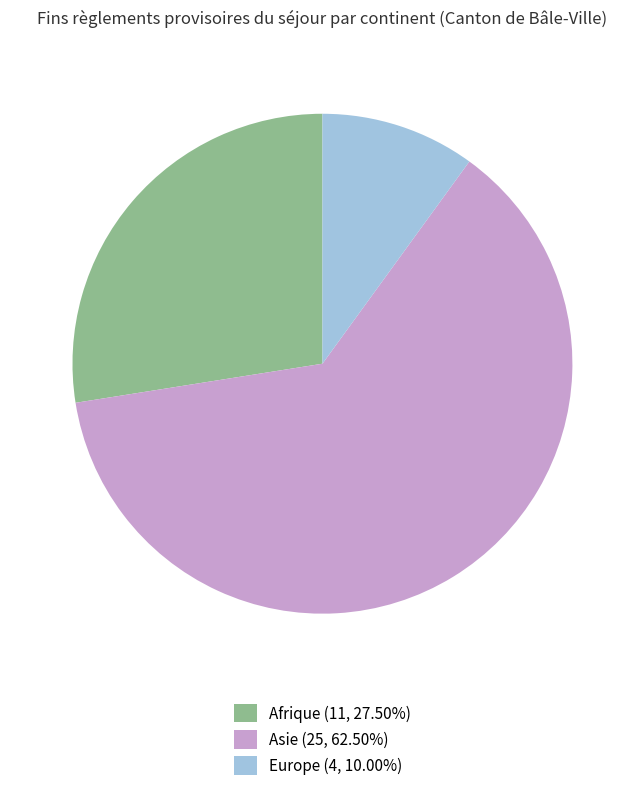

Do Asie (25, 62.50%) and Europe (4, 10.00%) together represent more than half of the pie?

Yes